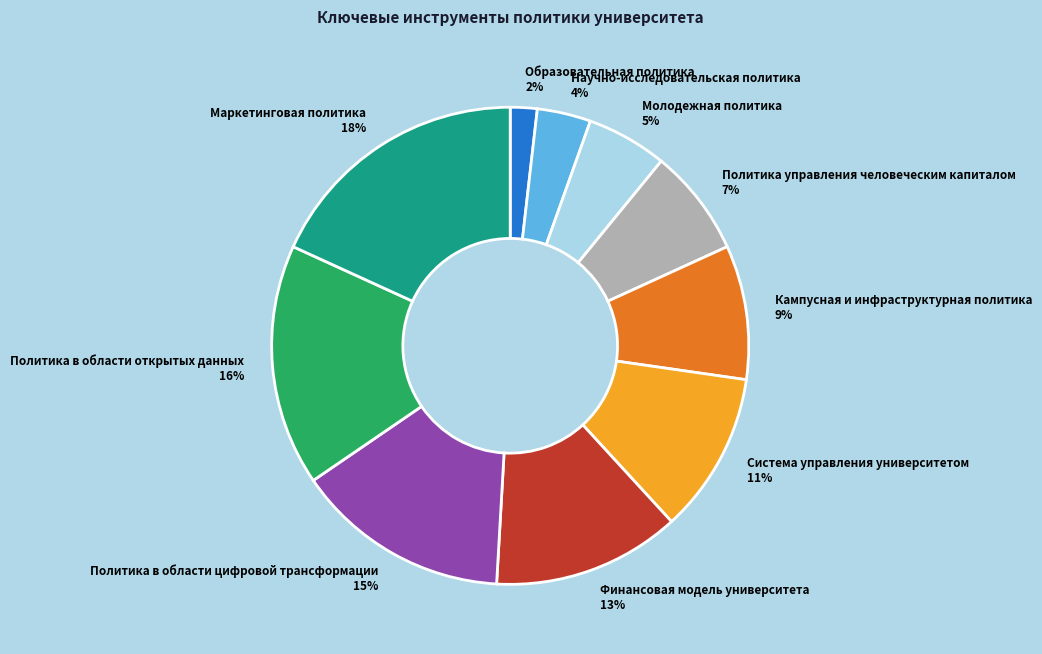

True or false: Финансовая модель университета accounts for 13% of the total.

True